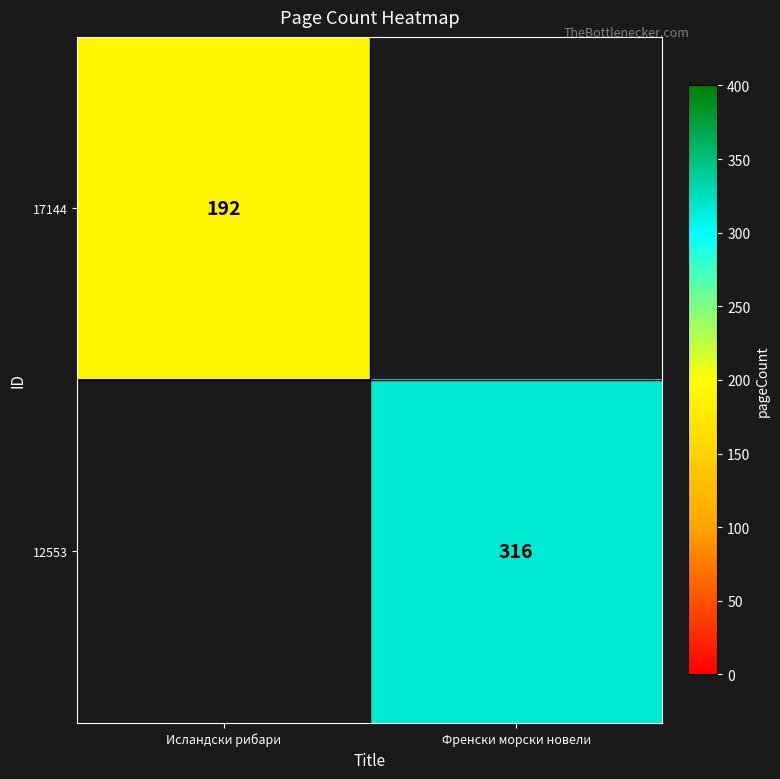

The value of 12553 at Френски морски новели is 316. True or false?

True